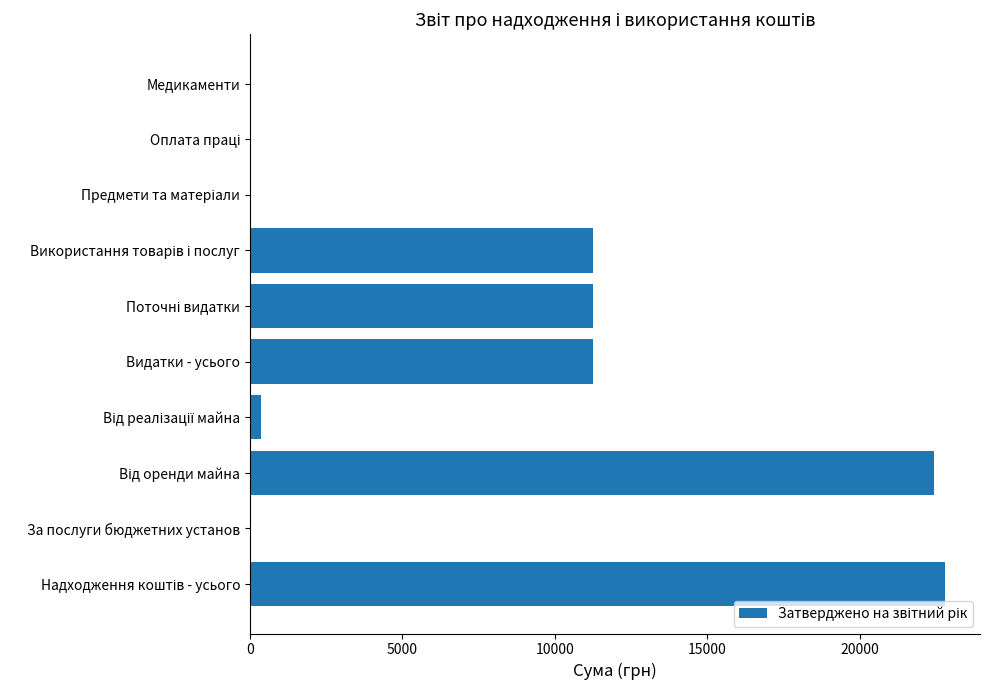

What is the maximum value shown in the chart?

22808.4